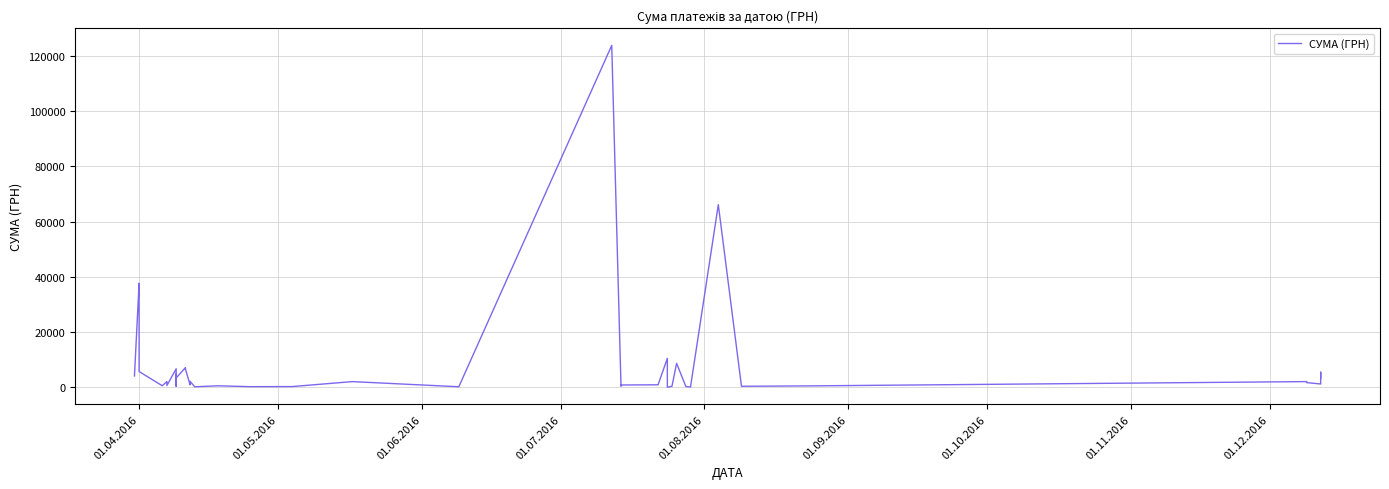

What is the maximum value shown in the chart?

123758.1